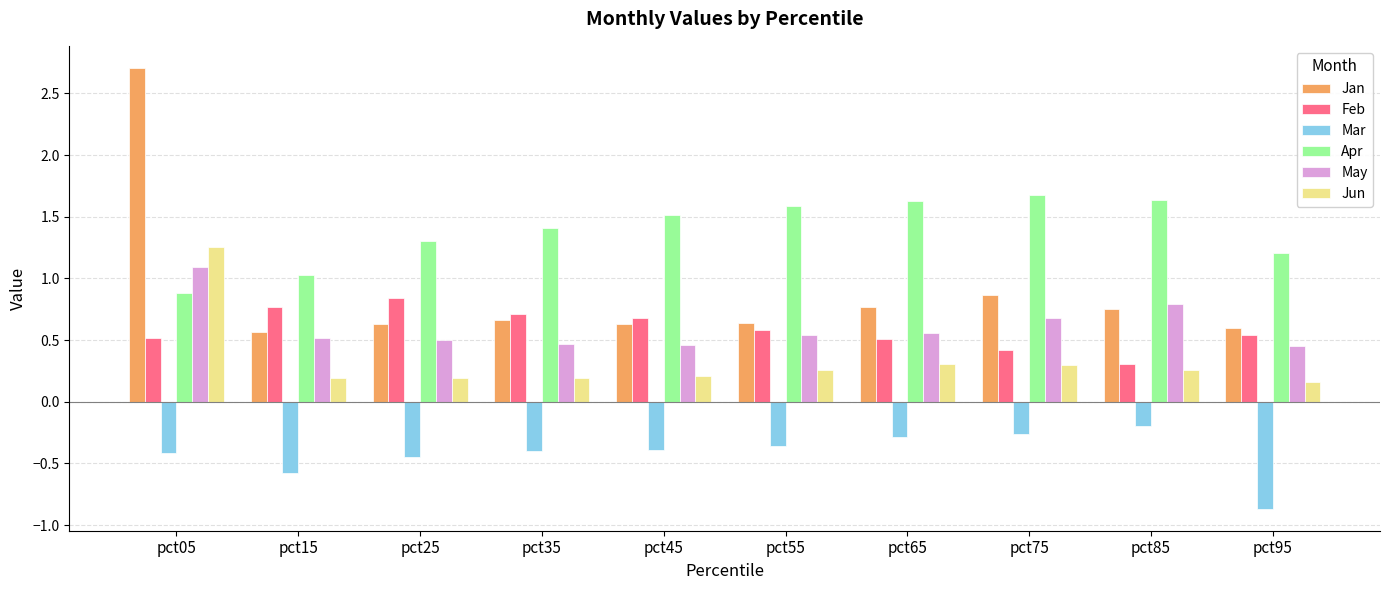

Is it true that May equals 0.1 at pct15?

False